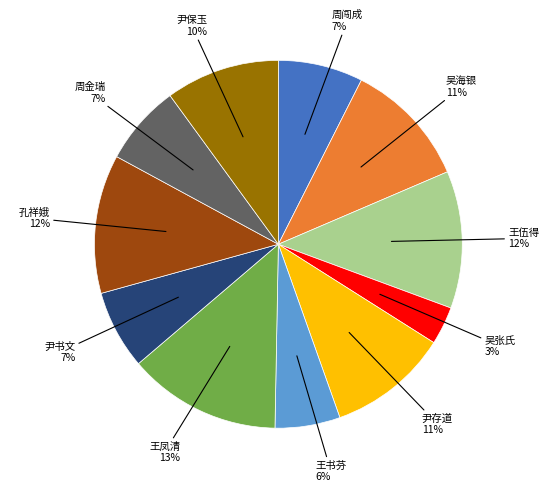

Between 周闯成 and 尹保玉, which is larger?

尹保玉